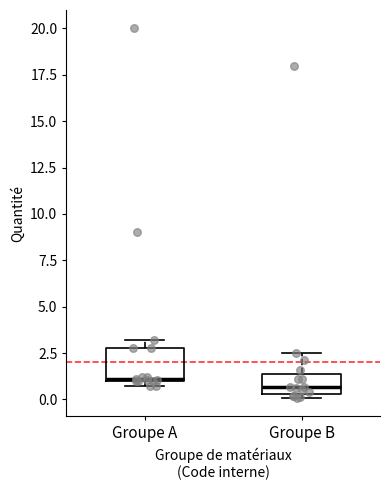

Reading left to right, read every box against the y-axis: the position of its median line, the range the box covers, and the ends of its whiskers. The values are not printed on the chart, so give them approximately, as read against the axis.

Groupe A: median 1.0, box 1.0 to 3.0, whiskers 0.5 to 3.0 (just above the box's upper edge)
Groupe B: median 0.5 (just above the box's lower edge), box 0.5 to 1.5, whiskers 0.0 to 2.5